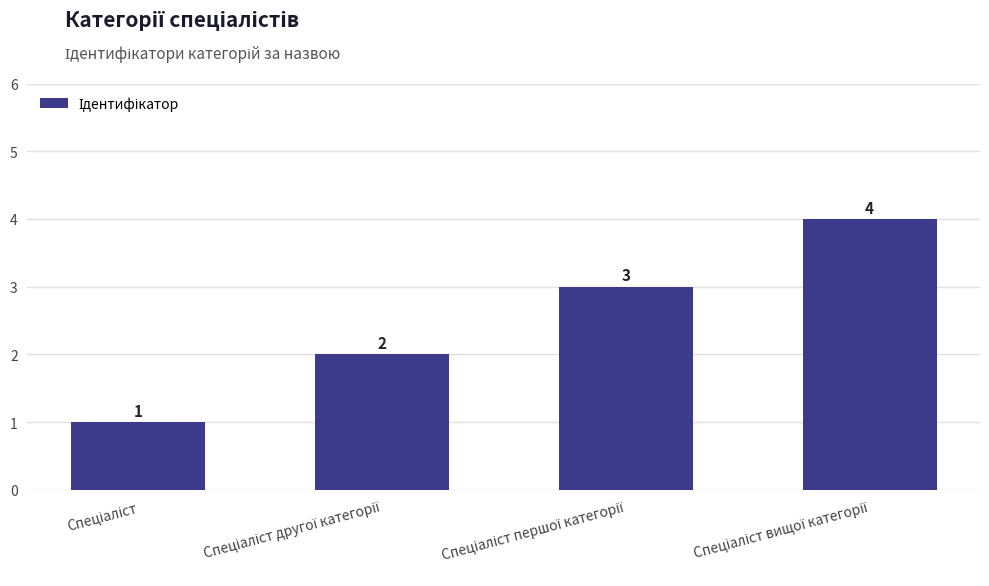

What is the minimum value shown in the chart?

1